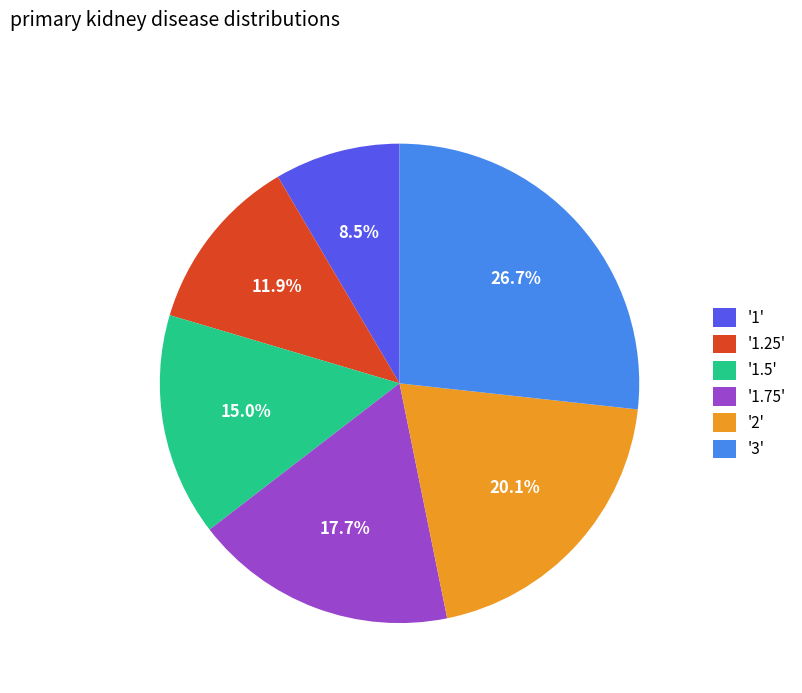

What portion of the pie excludes '3'?

73.3%